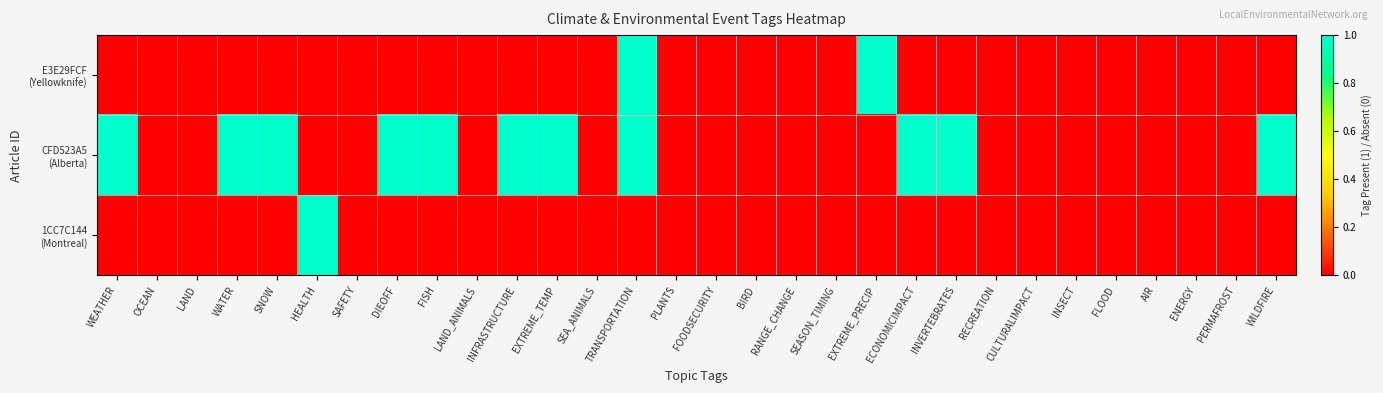

Between OCEAN and HEALTH, which series saw the biggest shift?

1CC7C144 (Montreal)